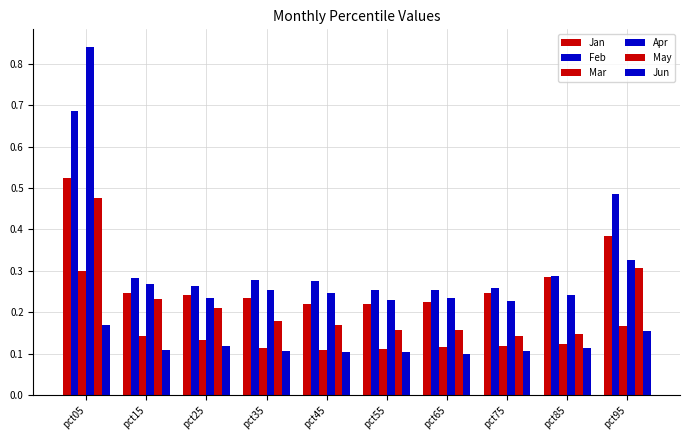

List the series in order of their peak value, lowest first.

Jun, Mar, May, Jan, Feb, Apr